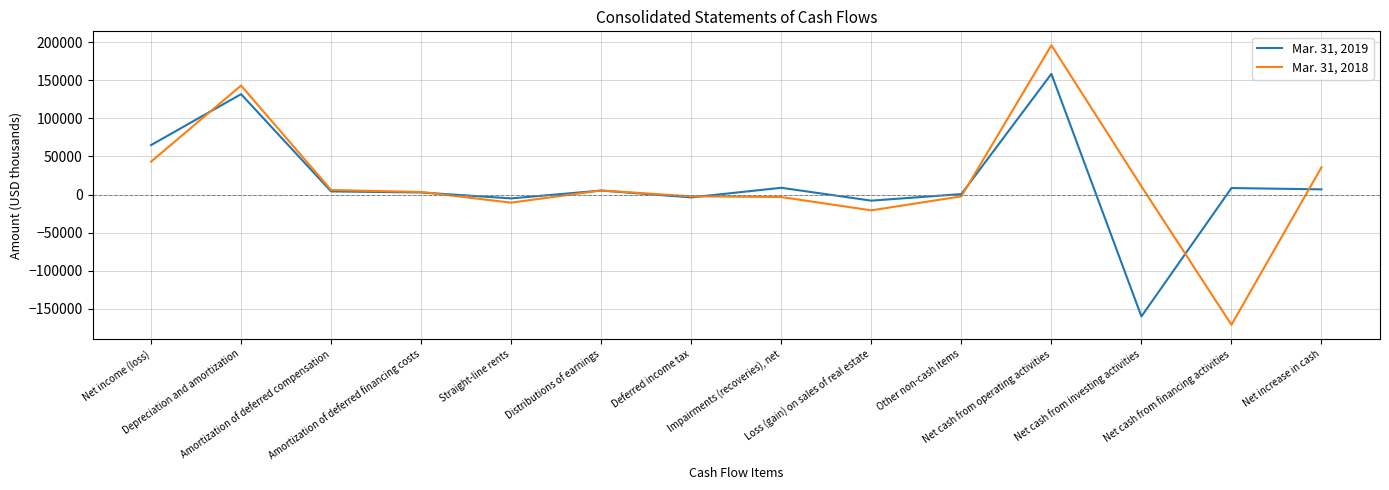

In Mar. 31, 2019, how many points are lower than both neighbors (excluding endpoints)?

4